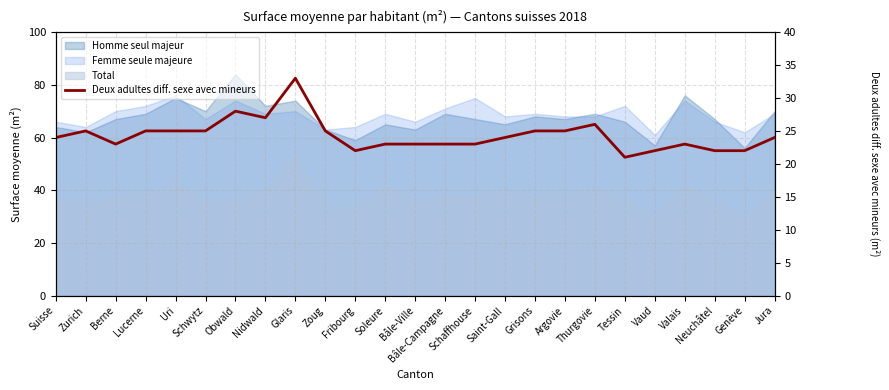

What is the change in value from Tessin to Genève?

+1